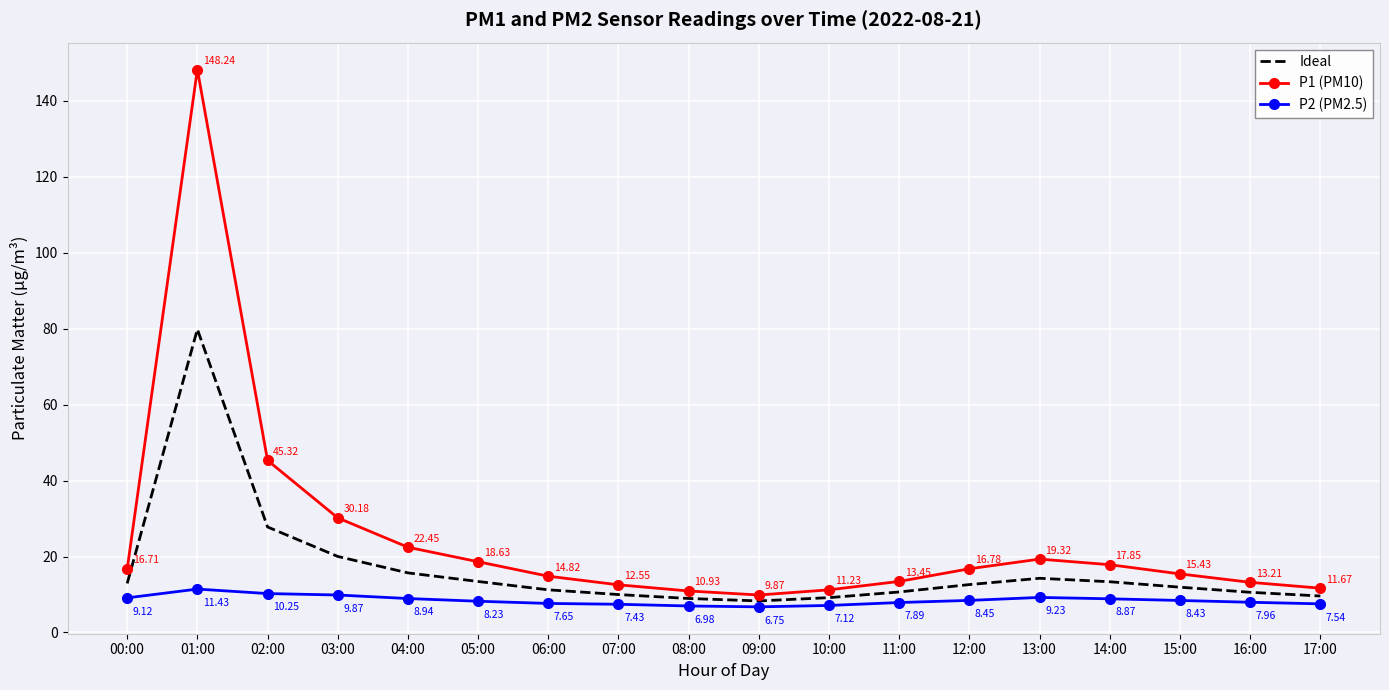

At which label does P1 (PM10) first exceed 16?

00:00